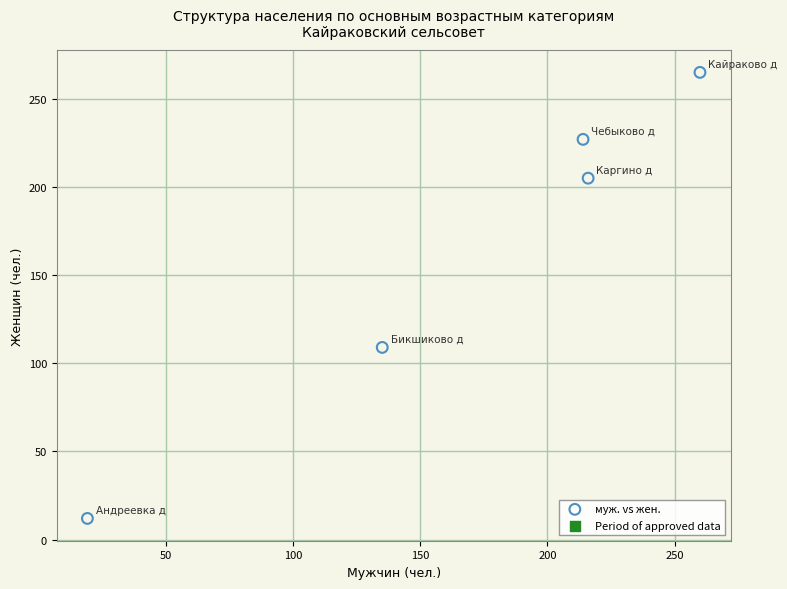

What is the range of X values (max minus min)?

241